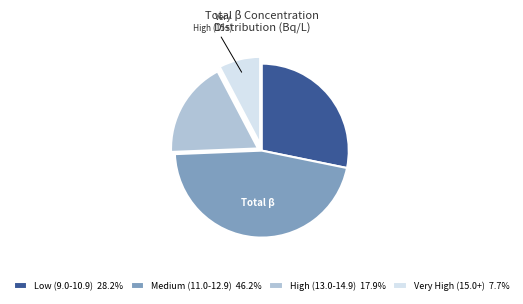

How many segments does this pie chart have?

4